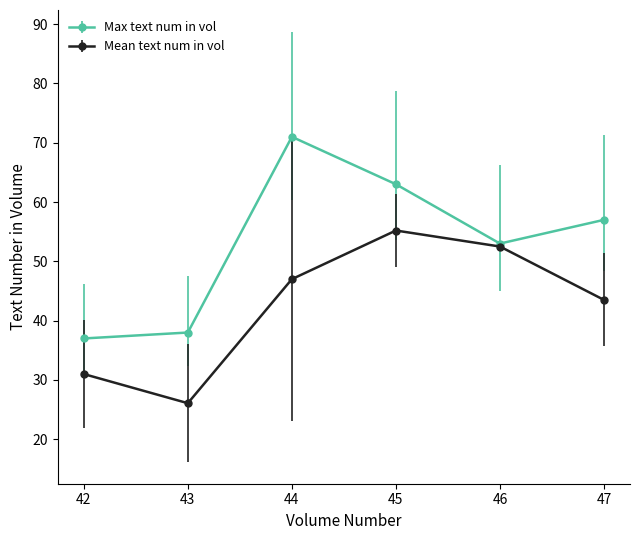

The value of Mean text num in vol at 42 is 31.0. True or false?

True